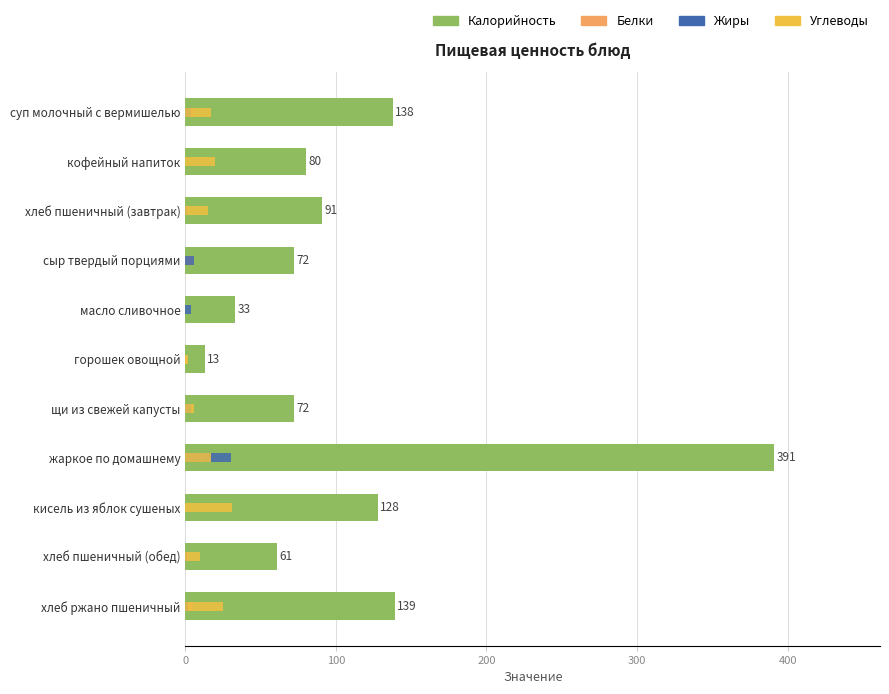

The value of Углеводы at кисель из яблок сушеных is 31. True or false?

True